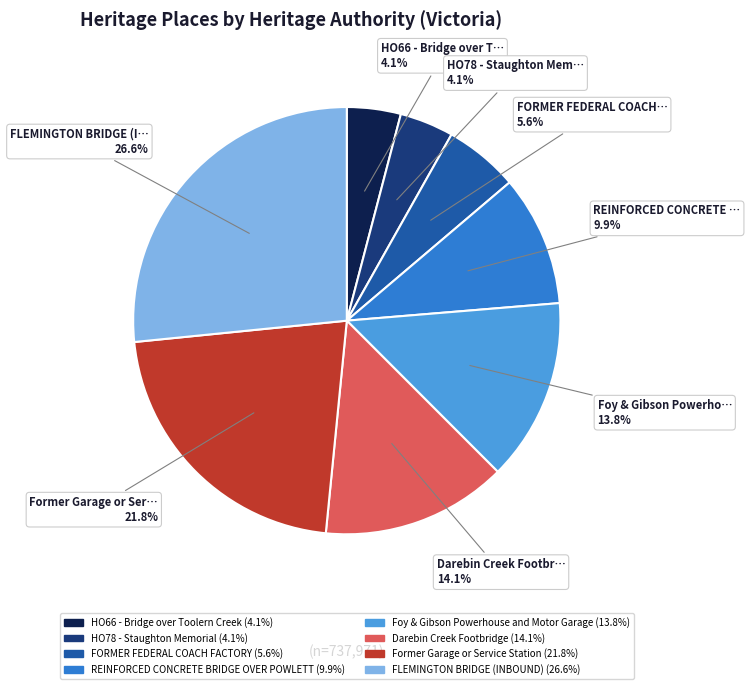

Is there any slice that represents more than half of the pie?

No